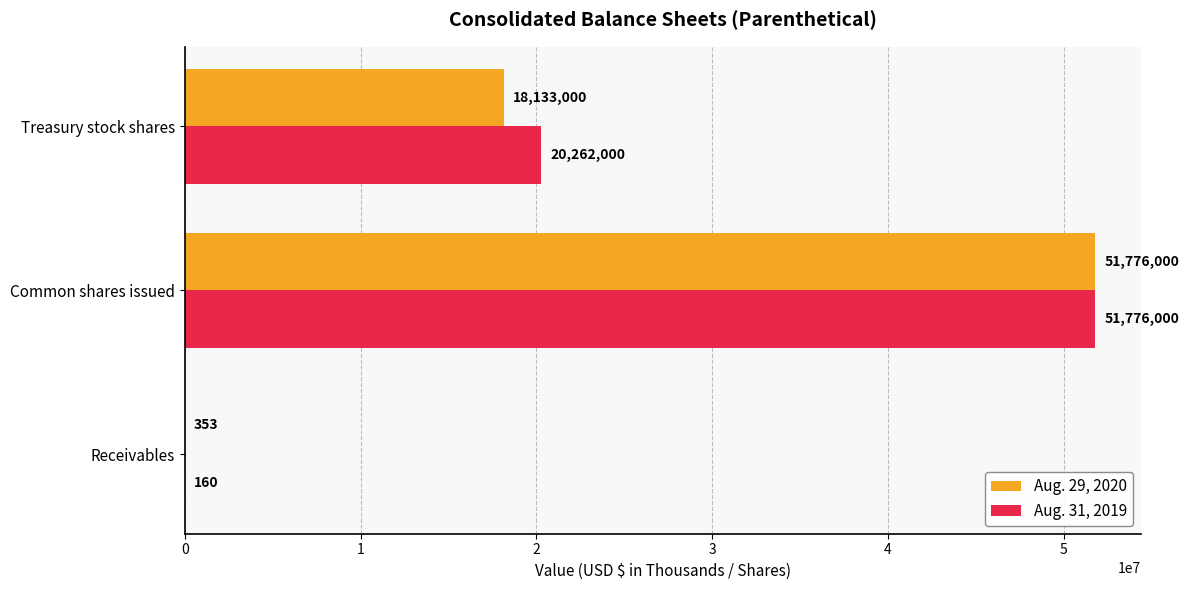

At which label is Aug. 31, 2019 closest to 25888080?

Treasury stock shares